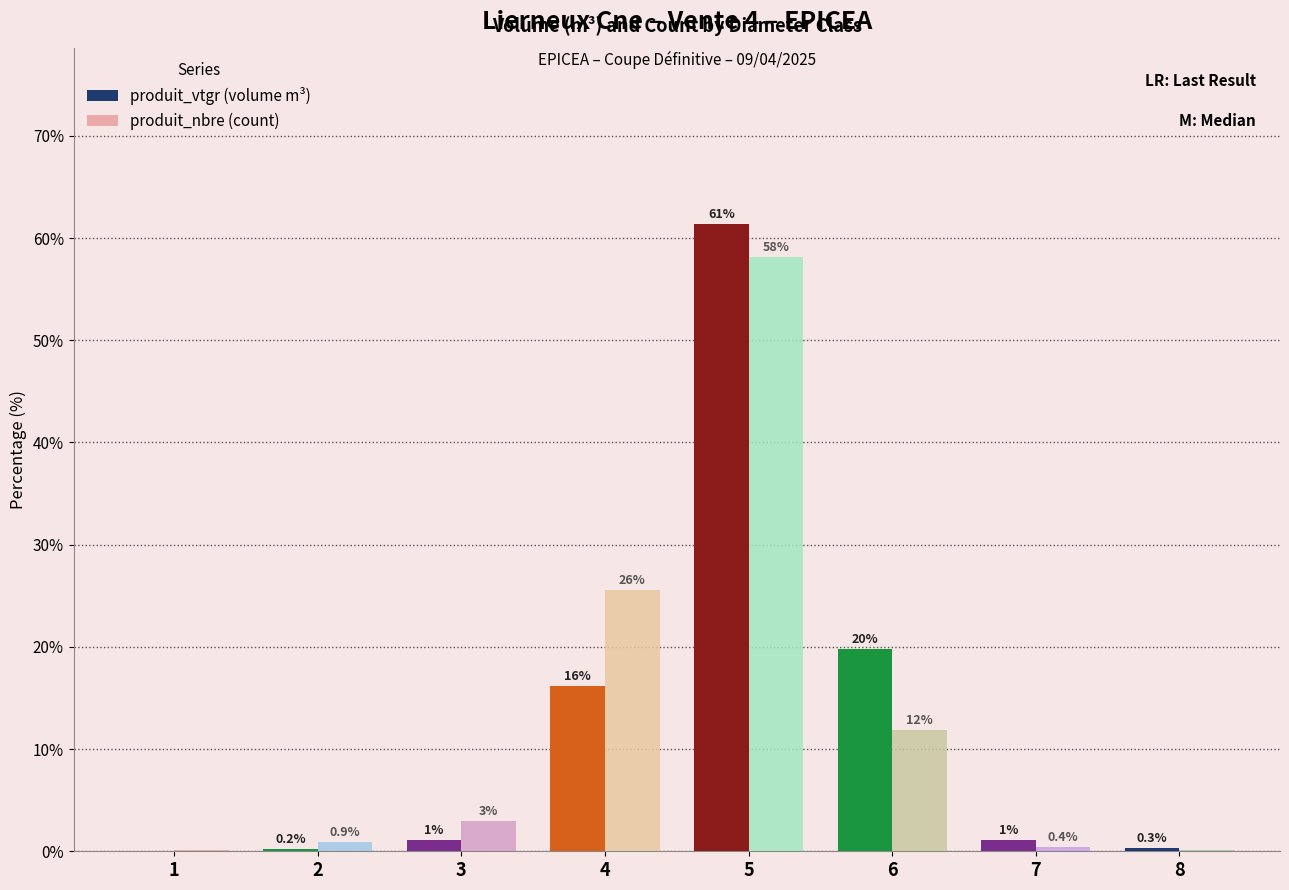

What value does the produit_vtgr (volume m³) series have at 2?

0.2